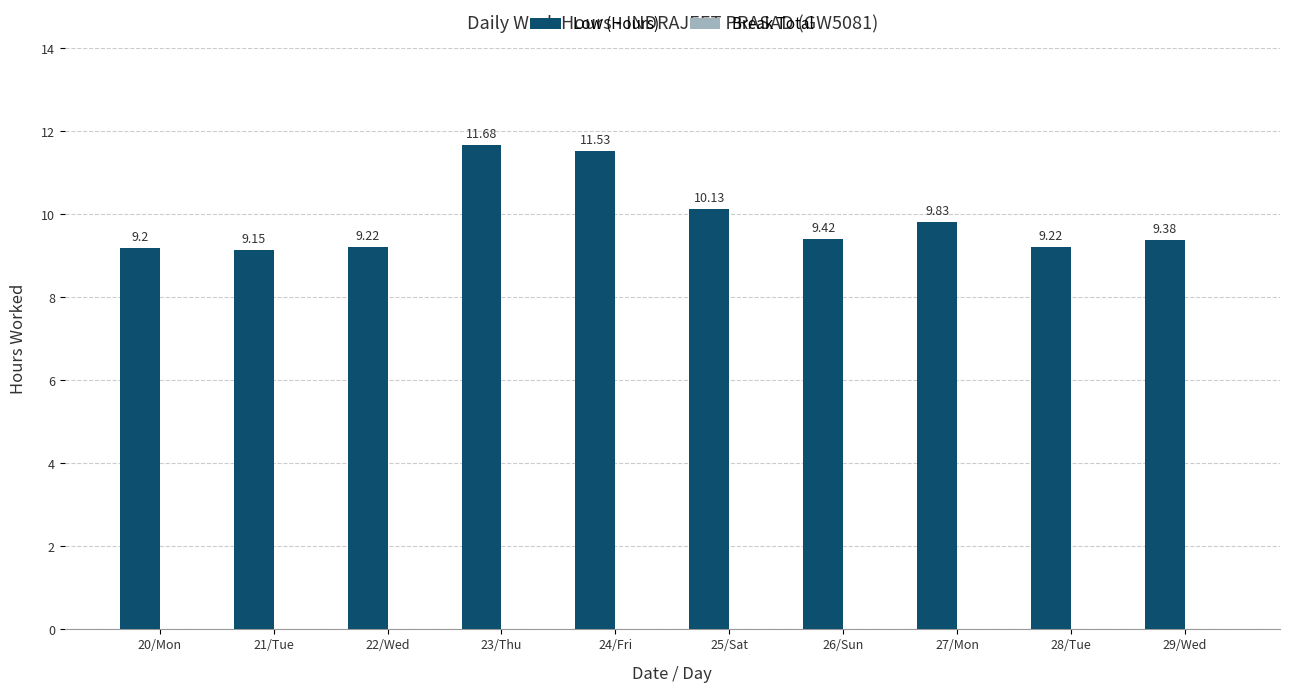

What is the average value?

9.9